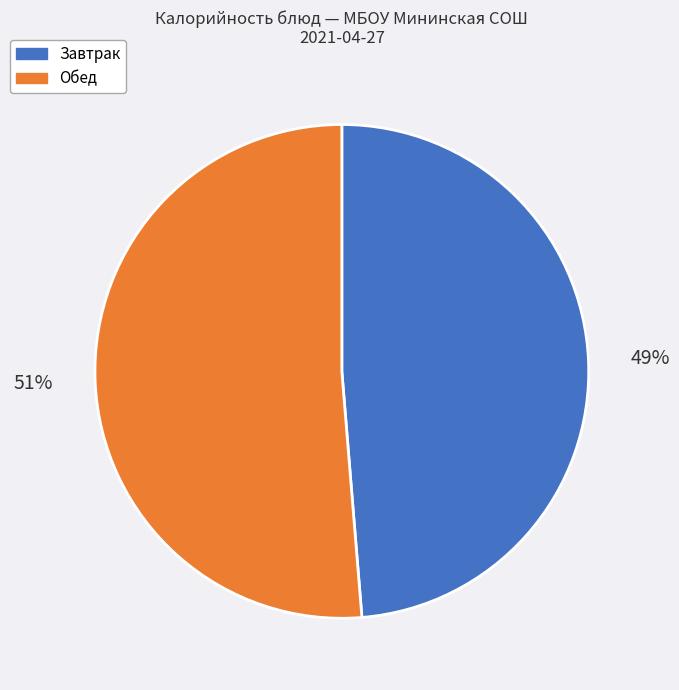

How many slices are in this pie chart?

2